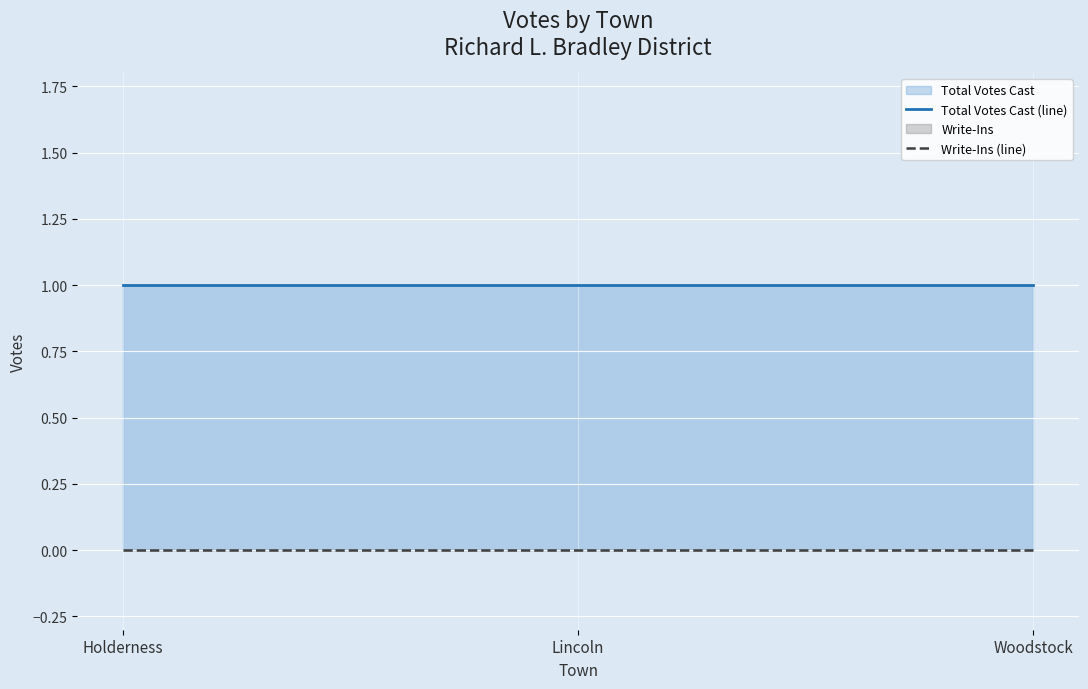

How many series are shown in this chart?

2